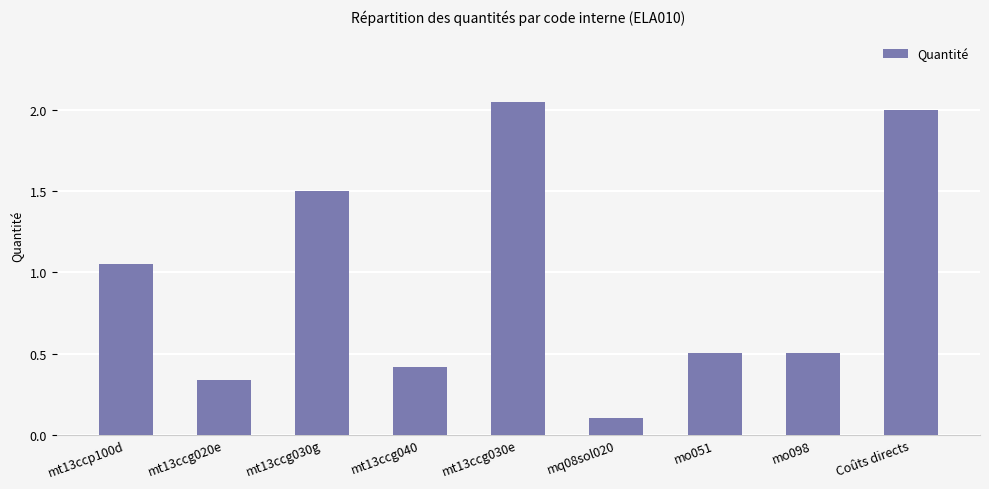

Are the bars horizontal?

No